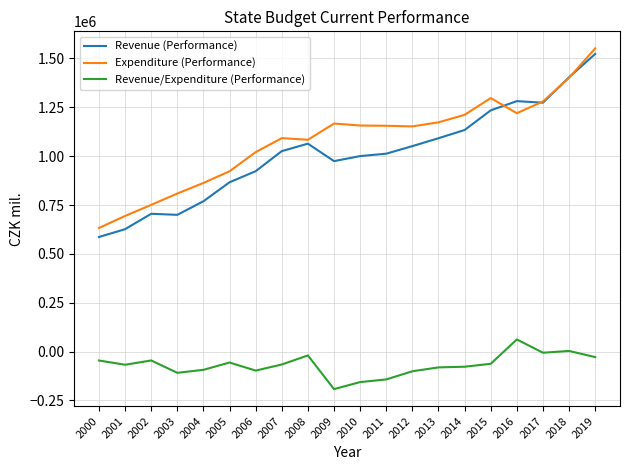

Does the chart have visible grid lines?

Yes